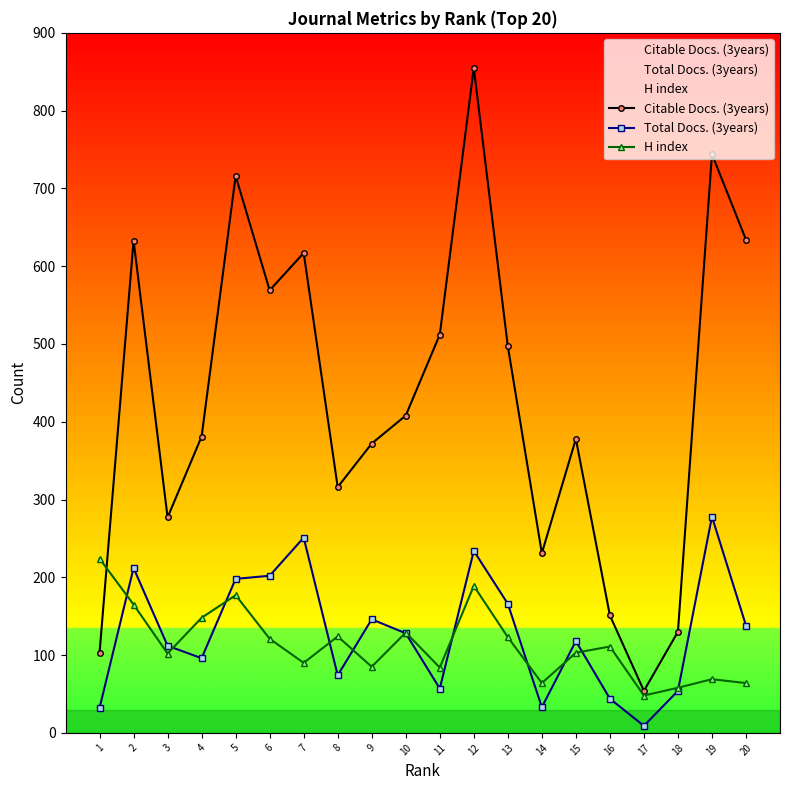

What is the value of the Total Docs. (3years) point at the 12th from the left?

234